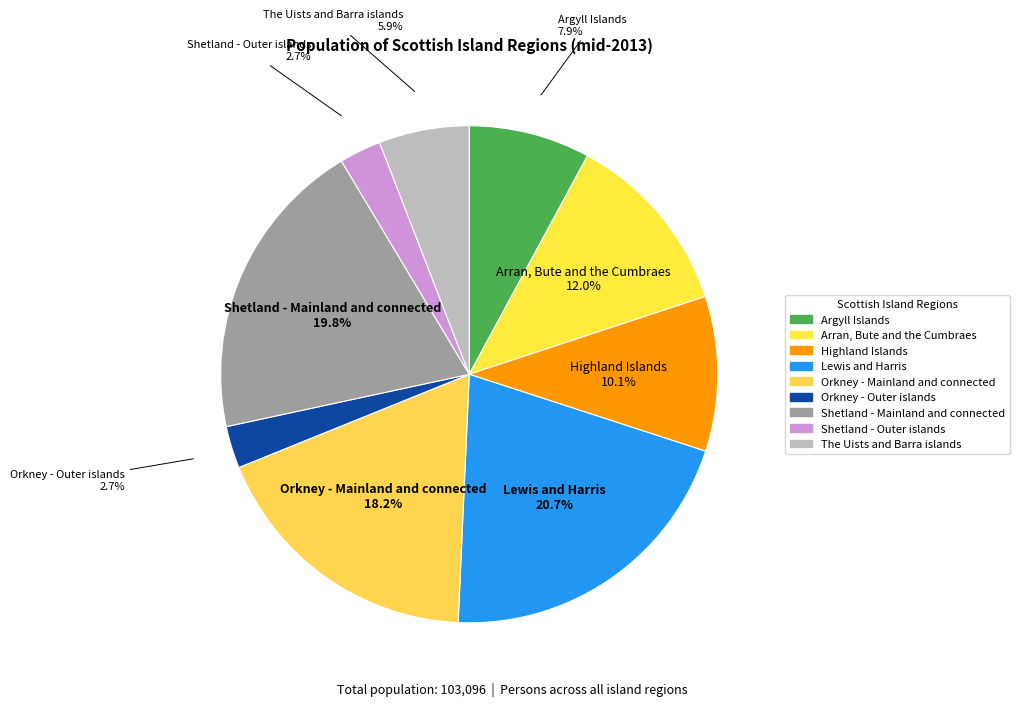

To the nearest percent, what is the combined percentage of Shetland - Mainland and connected and Highland Islands?

30%